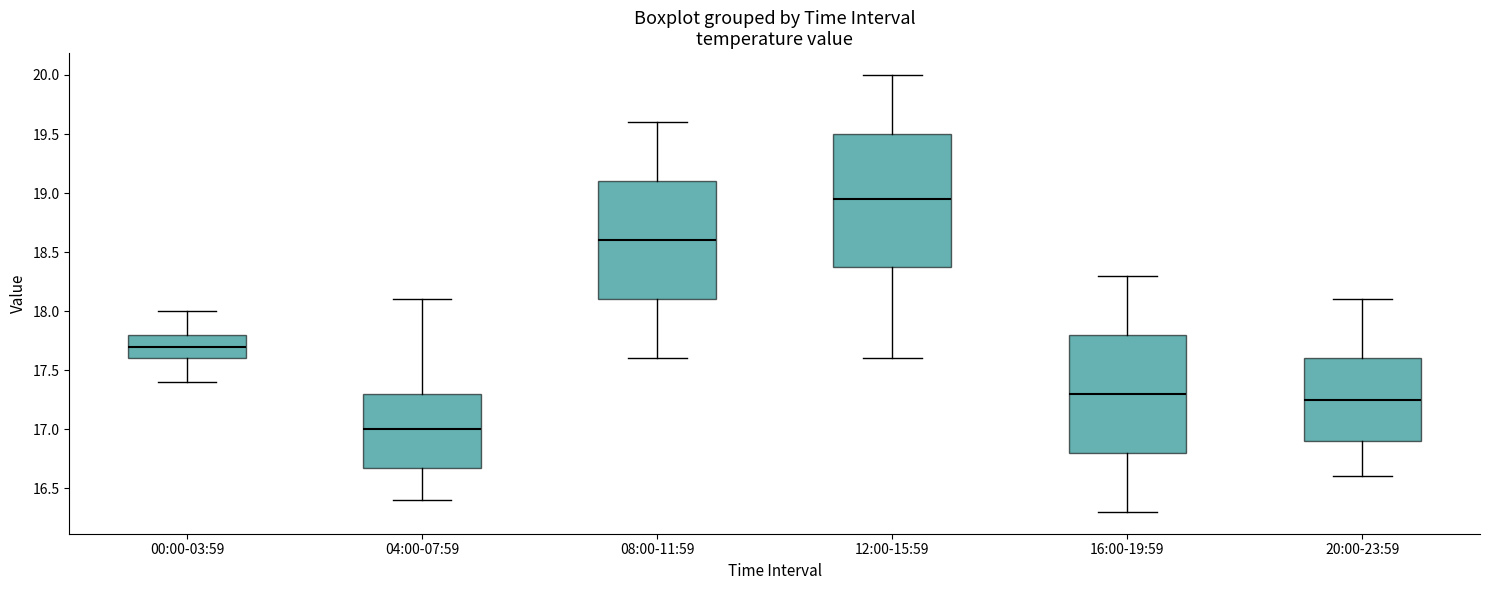

Reading left to right, read every box against the y-axis: the position of its median line, the range the box covers, and the ends of its whiskers. The values are not printed on the chart, so give them approximately, as read against the axis.

00:00-03:59: median 17.70, box 17.60 to 17.80, whiskers 17.40 to 18.00
04:00-07:59: median 17.00, box 16.70 to 17.30, whiskers 16.40 to 18.10
08:00-11:59: median 18.60, box 18.10 to 19.10, whiskers 17.60 to 19.60
12:00-15:59: median 18.95, box 18.40 to 19.50, whiskers 17.60 to 20.00
16:00-19:59: median 17.30, box 16.80 to 17.80, whiskers 16.30 to 18.30
20:00-23:59: median 17.25, box 16.90 to 17.60, whiskers 16.60 to 18.10